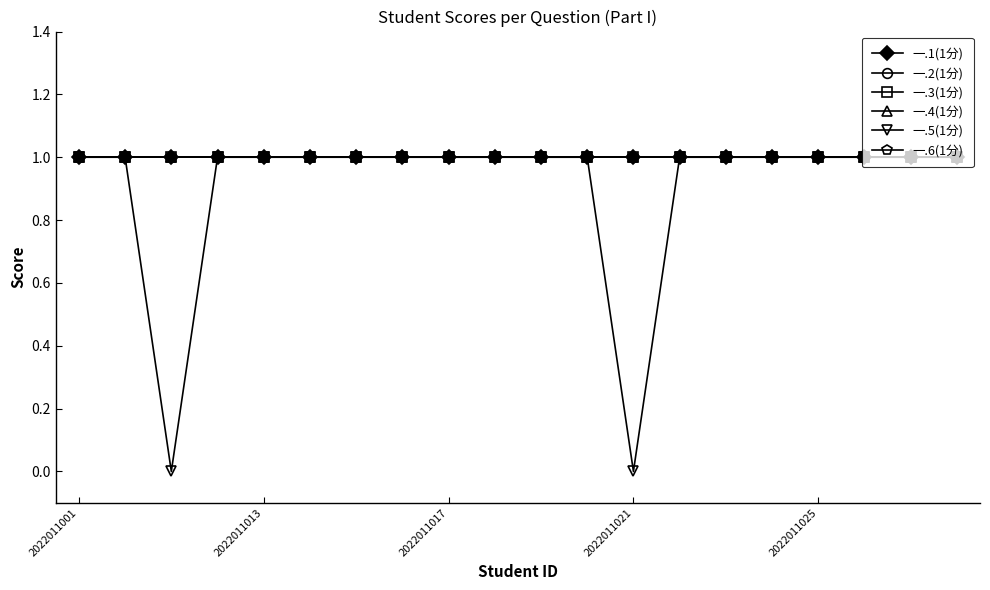

What is the sum of all 一.6(1分) values?

20